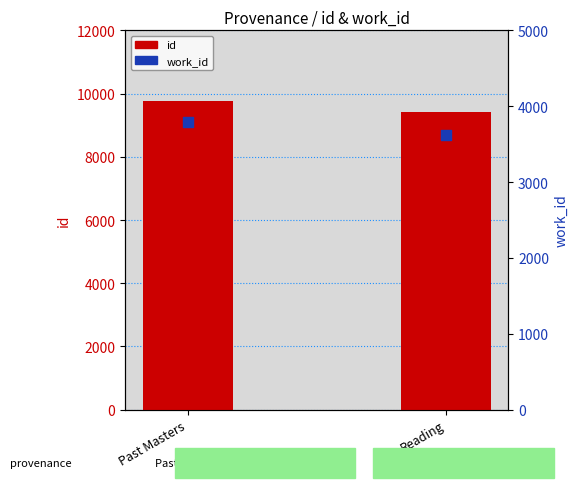

What is the total value across all series at Past Masters?

13577